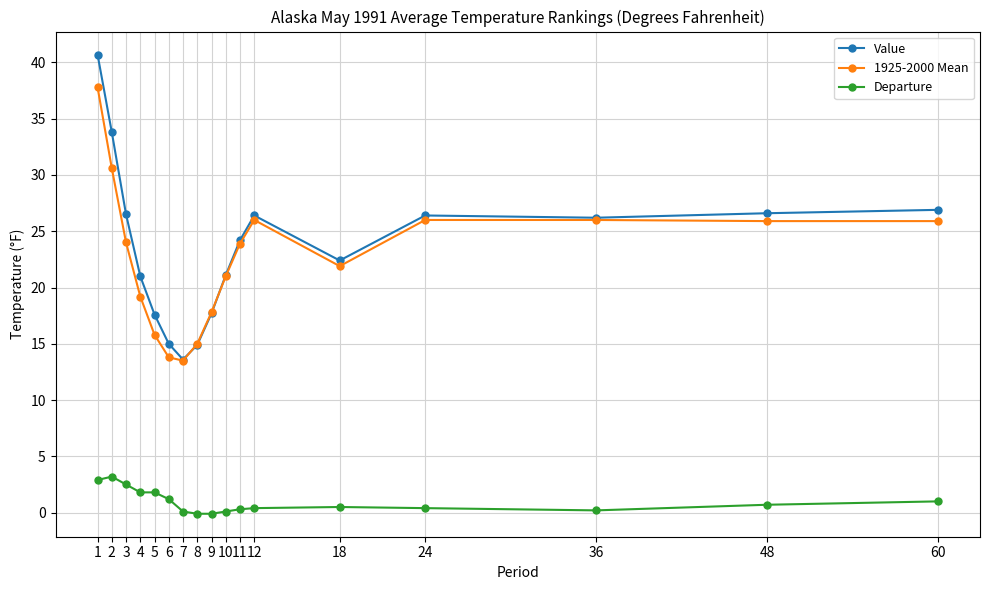

What is the minimum value for Departure?

-0.1